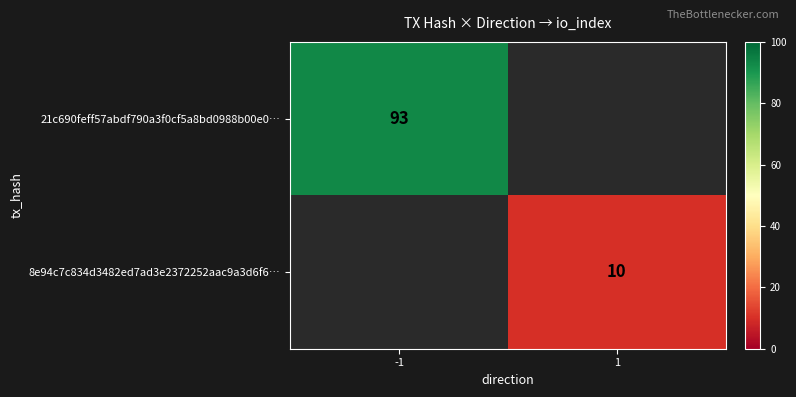

True or false: 8e94c7c834d3482ed7ad3e2372252aac9a3d6f6… has a value of 10 at 1.

True